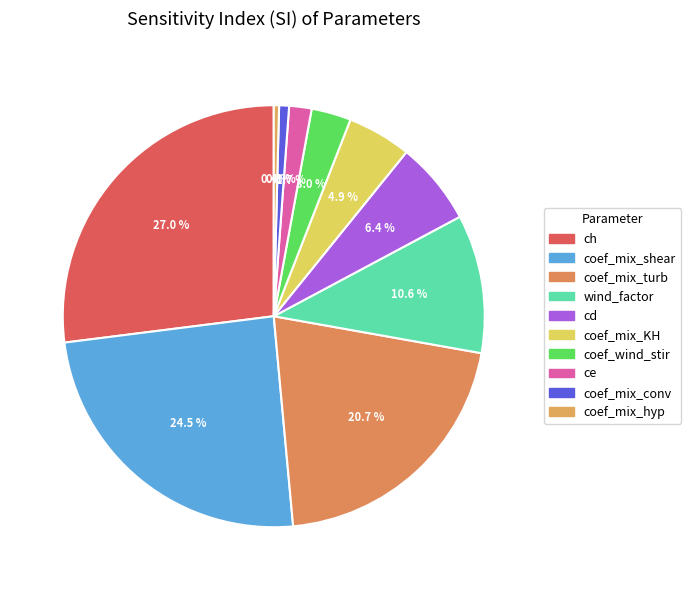

To the nearest percent, what is the average slice percentage?

10%